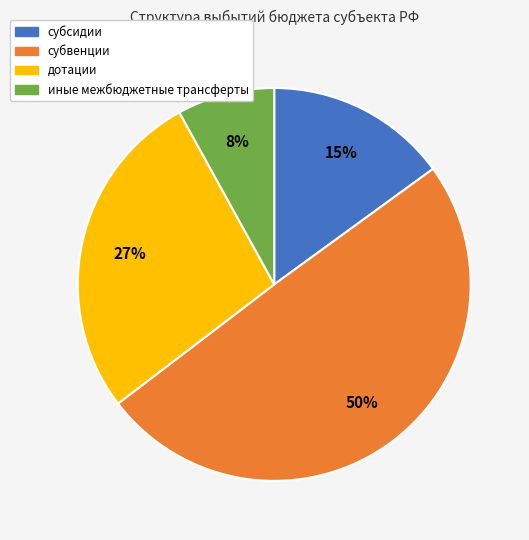

Do субвенции and иные межбюджетные трансферты together represent more than half of the pie?

Yes